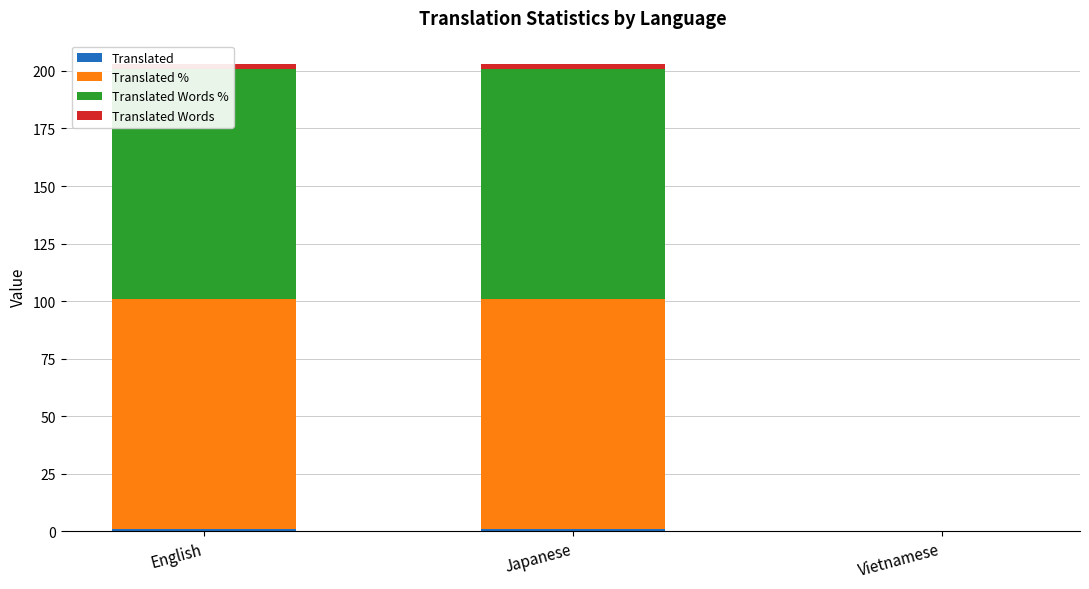

Which has a higher value, English or Vietnamese?

English